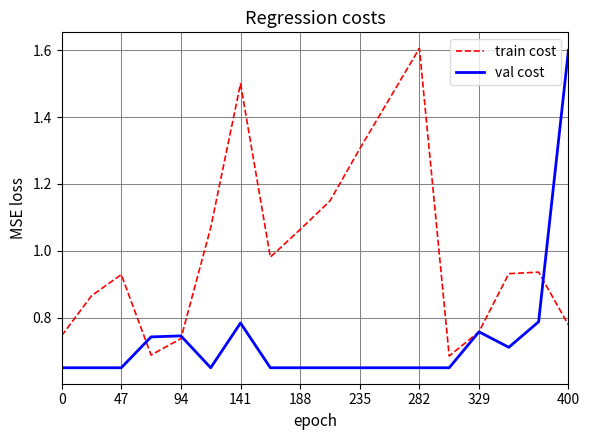

Which series has the largest total across all categories?

train cost